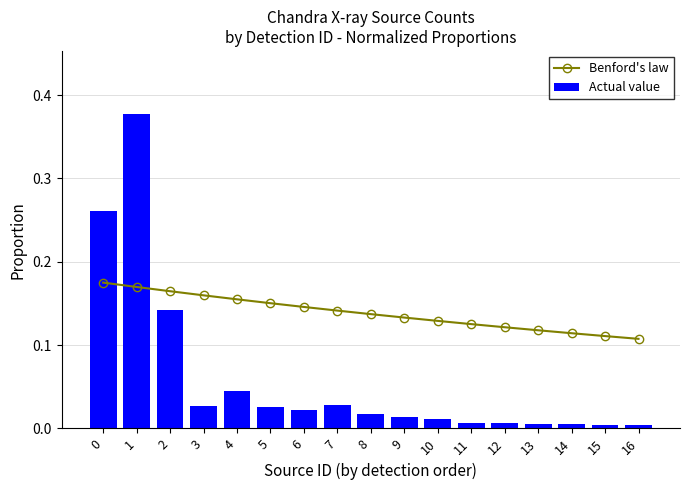

How many distinct data groups are displayed?

2